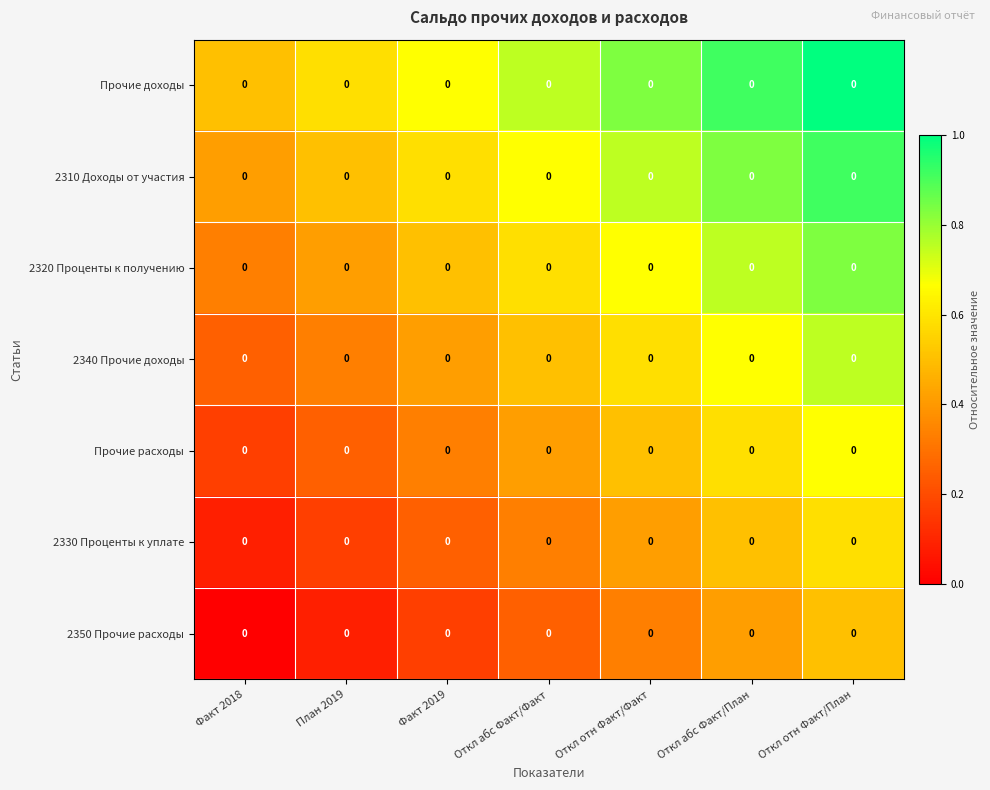

Reading left to right, extract all data points from this chart.

Прочие доходы: Факт 2018=0.0	План 2019=0.0	Факт 2019=0.0	Откл абс Факт/Факт=0.0	Откл отн Факт/Факт=0.0	Откл абс Факт/План=0.0	Откл отн Факт/План=0.0
2310 Доходы от участия: Факт 2018=0.0	План 2019=0.0	Факт 2019=0.0	Откл абс Факт/Факт=0.0	Откл отн Факт/Факт=0.0	Откл абс Факт/План=0.0	Откл отн Факт/План=0.0
2320 Проценты к получению: Факт 2018=0.0	План 2019=0.0	Факт 2019=0.0	Откл абс Факт/Факт=0.0	Откл отн Факт/Факт=0.0	Откл абс Факт/План=0.0	Откл отн Факт/План=0.0
2340 Прочие доходы: Факт 2018=0.0	План 2019=0.0	Факт 2019=0.0	Откл абс Факт/Факт=0.0	Откл отн Факт/Факт=0.0	Откл абс Факт/План=0.0	Откл отн Факт/План=0.0
Прочие расходы: Факт 2018=0.0	План 2019=0.0	Факт 2019=0.0	Откл абс Факт/Факт=0.0	Откл отн Факт/Факт=0.0	Откл абс Факт/План=0.0	Откл отн Факт/План=0.0
2330 Проценты к уплате: Факт 2018=0.0	План 2019=0.0	Факт 2019=0.0	Откл абс Факт/Факт=0.0	Откл отн Факт/Факт=0.0	Откл абс Факт/План=0.0	Откл отн Факт/План=0.0
2350 Прочие расходы: Факт 2018=0.0	План 2019=0.0	Факт 2019=0.0	Откл абс Факт/Факт=0.0	Откл отн Факт/Факт=0.0	Откл абс Факт/План=0.0	Откл отн Факт/План=0.0